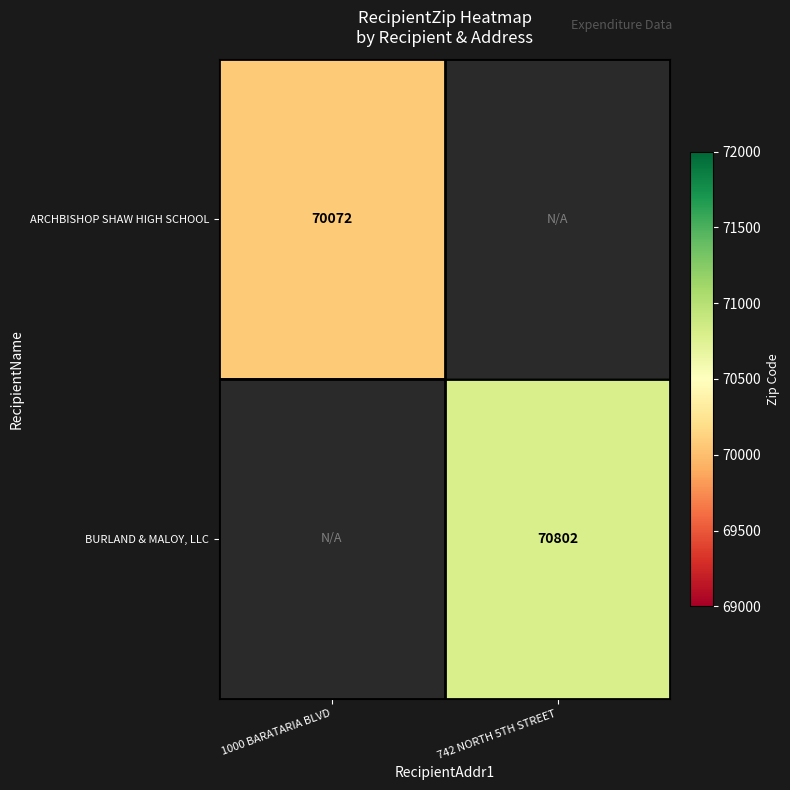

True or false: BURLAND & MALOY, LLC has a value of 117378 at 742 NORTH 5TH STREET.

False